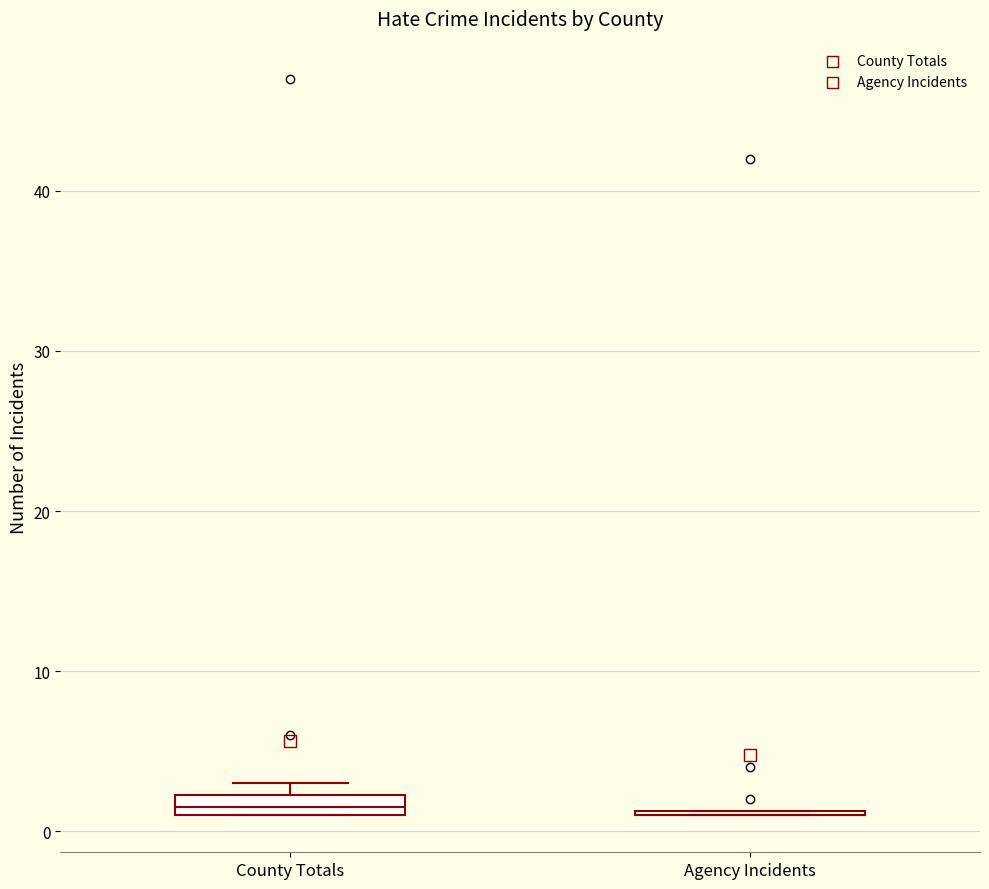

Comparing the boxes themselves (not the whiskers), which one is the tallest?

County Totals